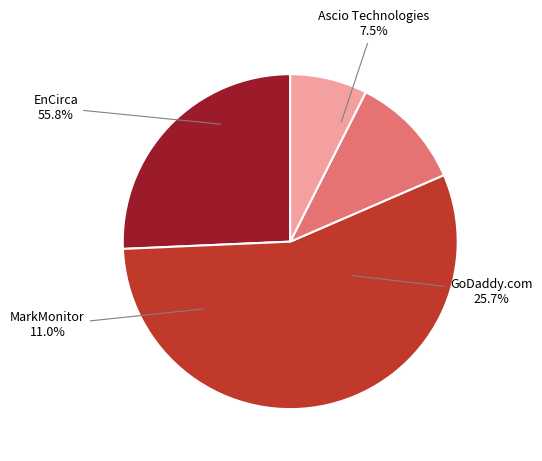

To the nearest percent, what is the combined percentage of EnCirca and Ascio Technologies, Inc.?

63%